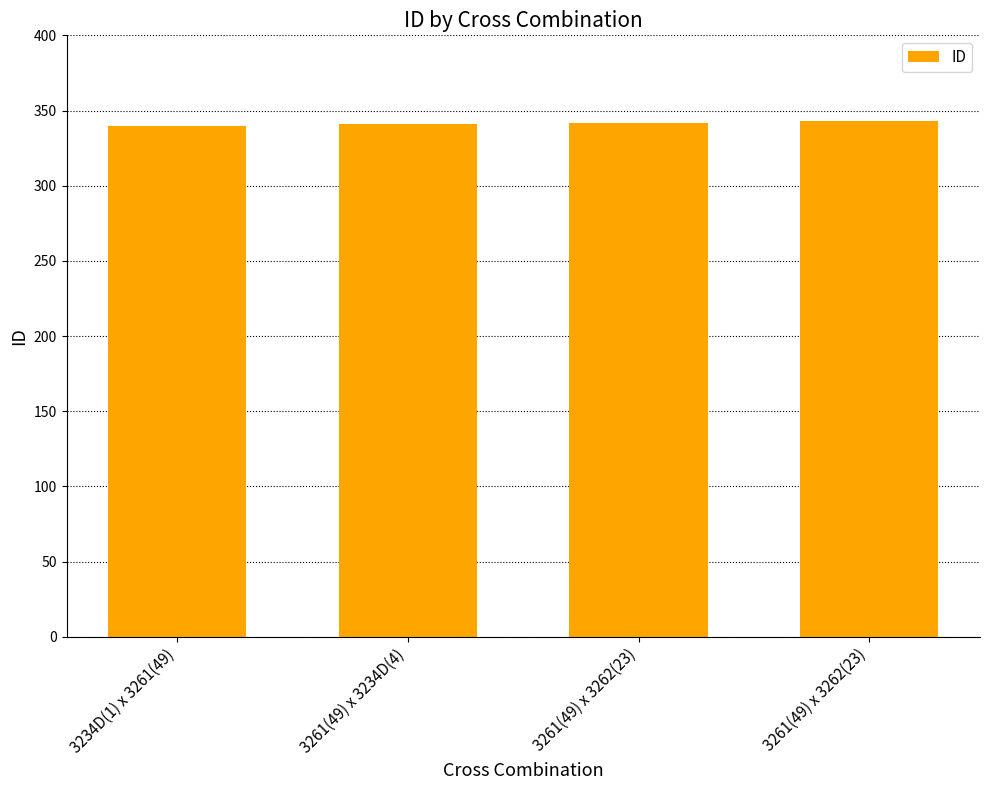

What is the difference between the maximum and minimum values?

3